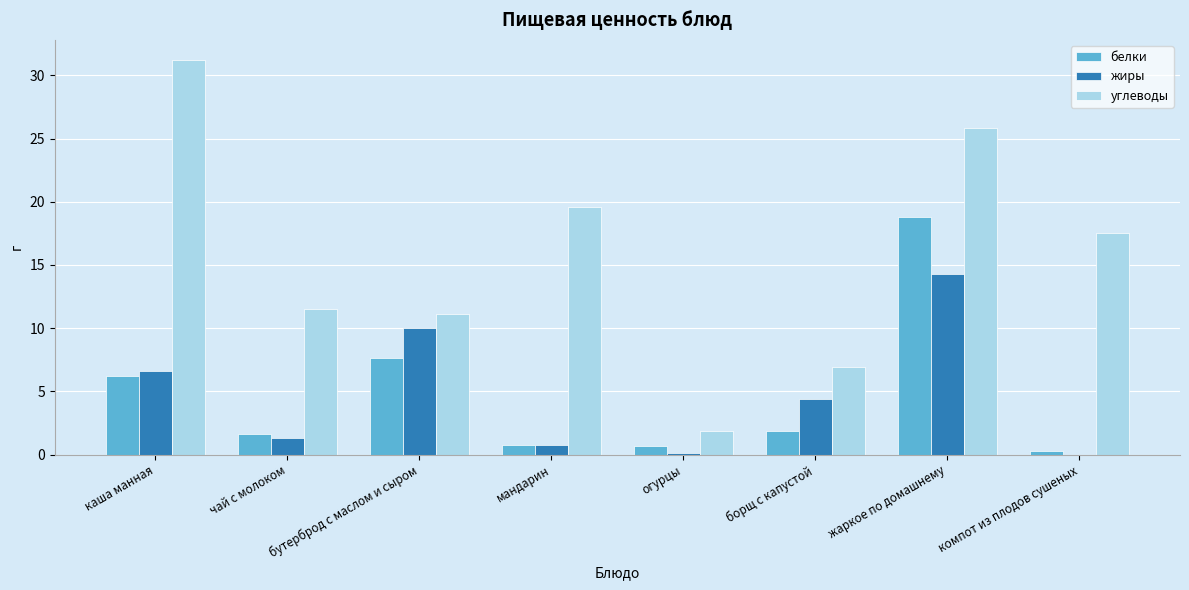

Are the bars horizontal?

No